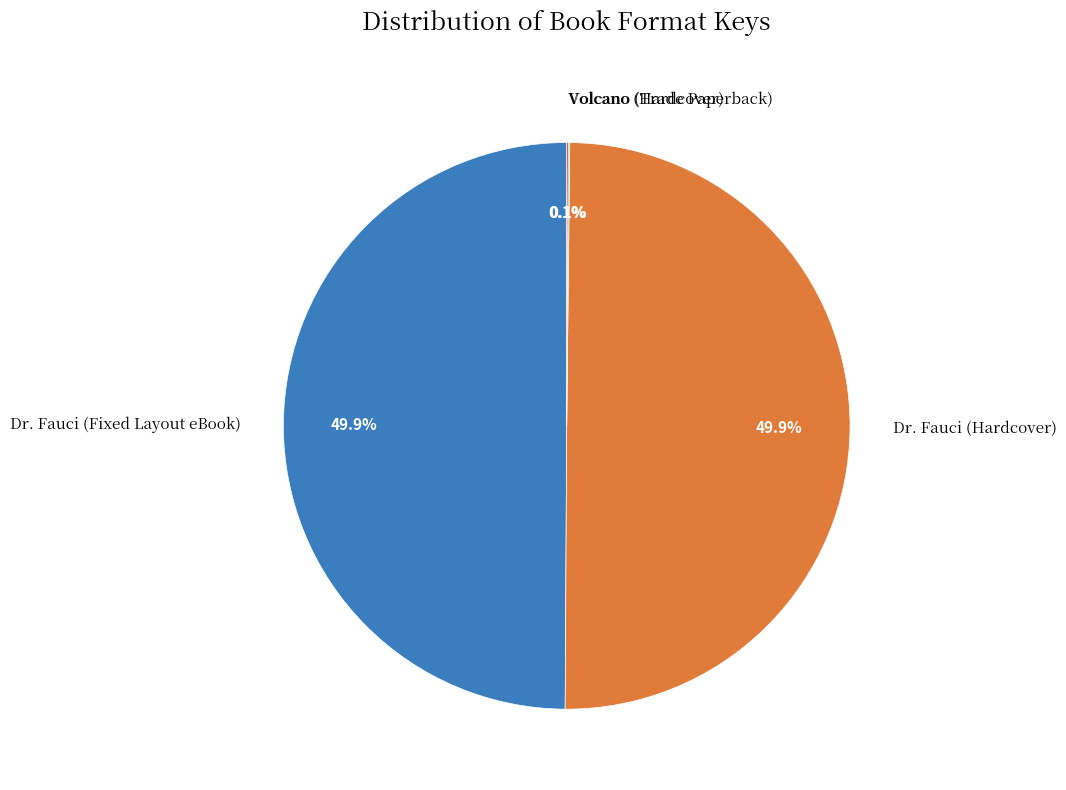

Is the sum of Dr. Fauci (Hardcover) and Dr. Fauci (Fixed Layout eBook) greater than half?

Yes